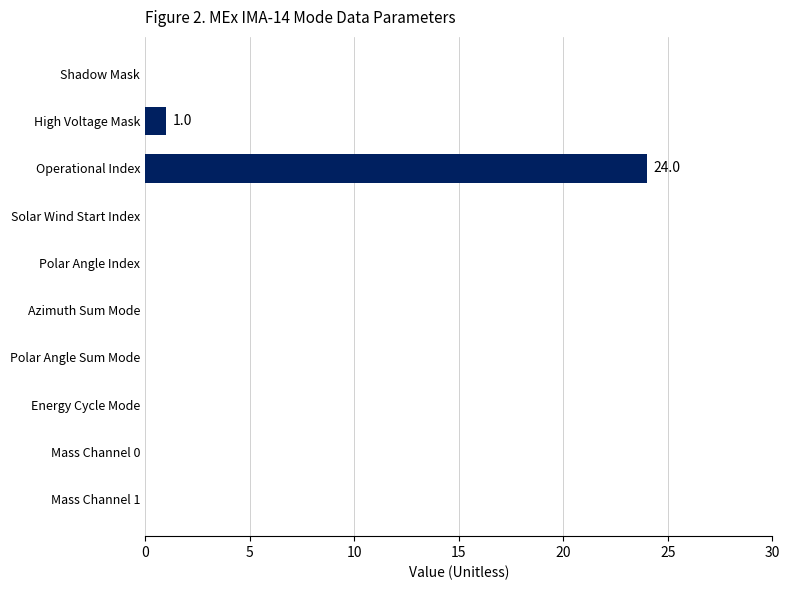

What is the greatest value displayed?

24